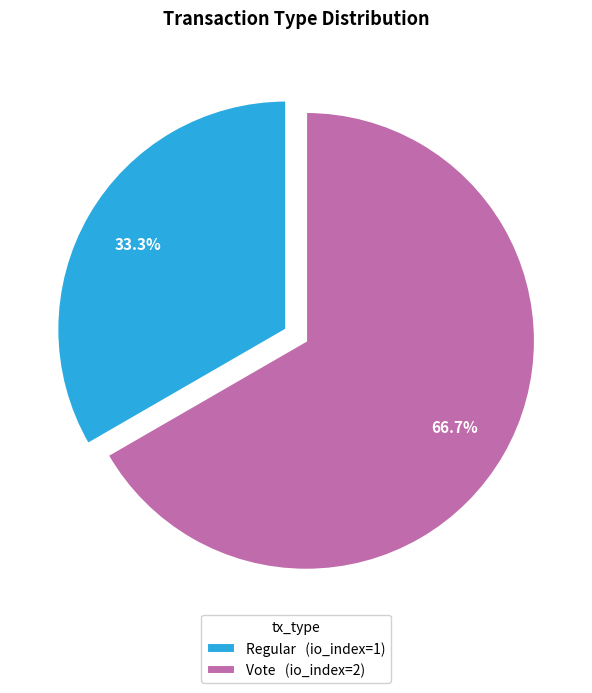

How many segments does this pie chart have?

2